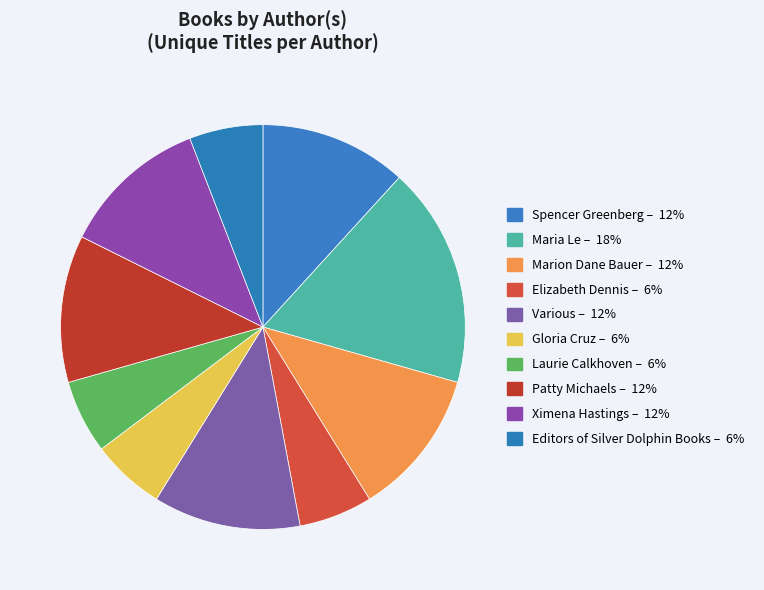

How many segments does this pie chart have?

10